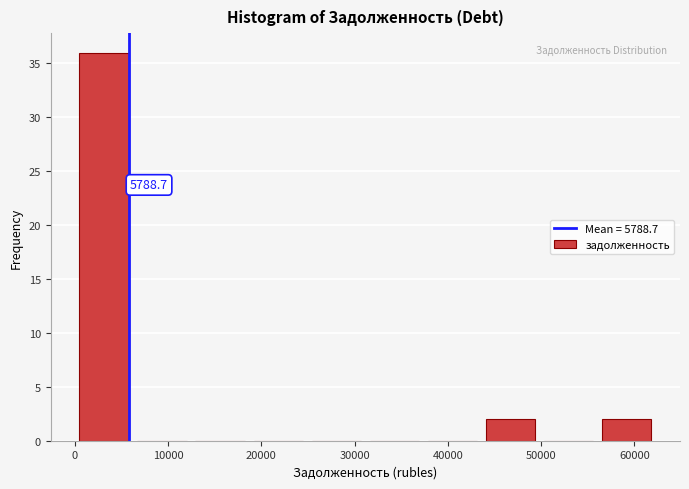

Over which range of the x-axis is the bar tallest?

0 to 6000